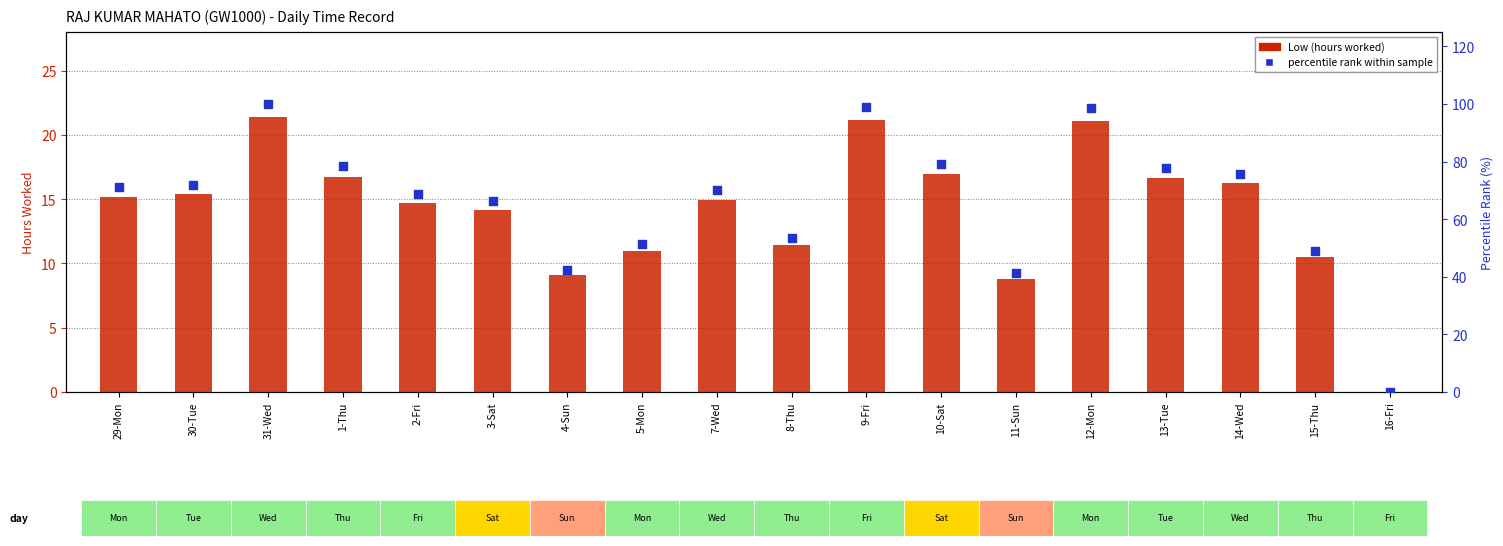

Which series has the largest total across all categories?

percentile rank within sample